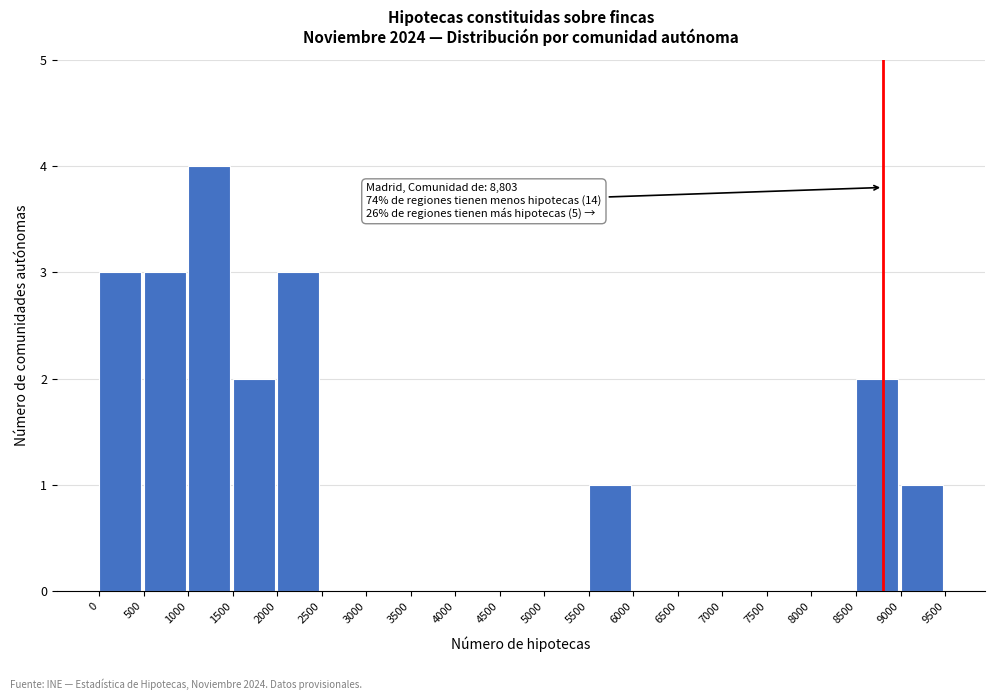

Over which range of the x-axis is the bar tallest?

1000 to 1500